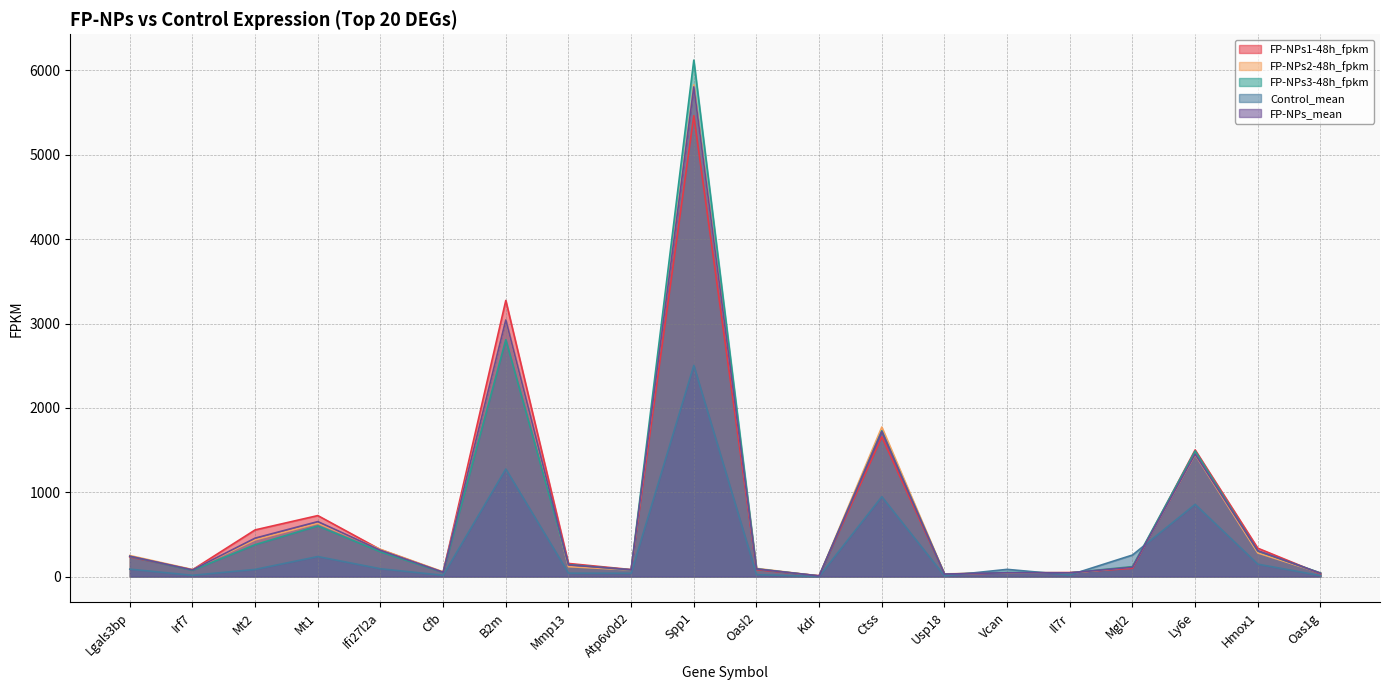

In Control_mean, how many points are lower than both neighbors (excluding endpoints)?

6